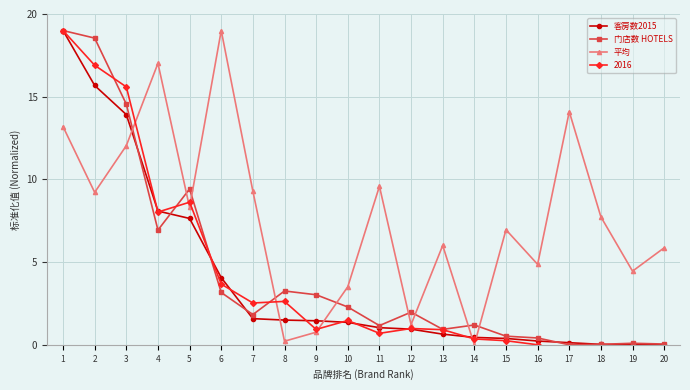

At which category does 门店数 HOTELS reach its first local valley?

4